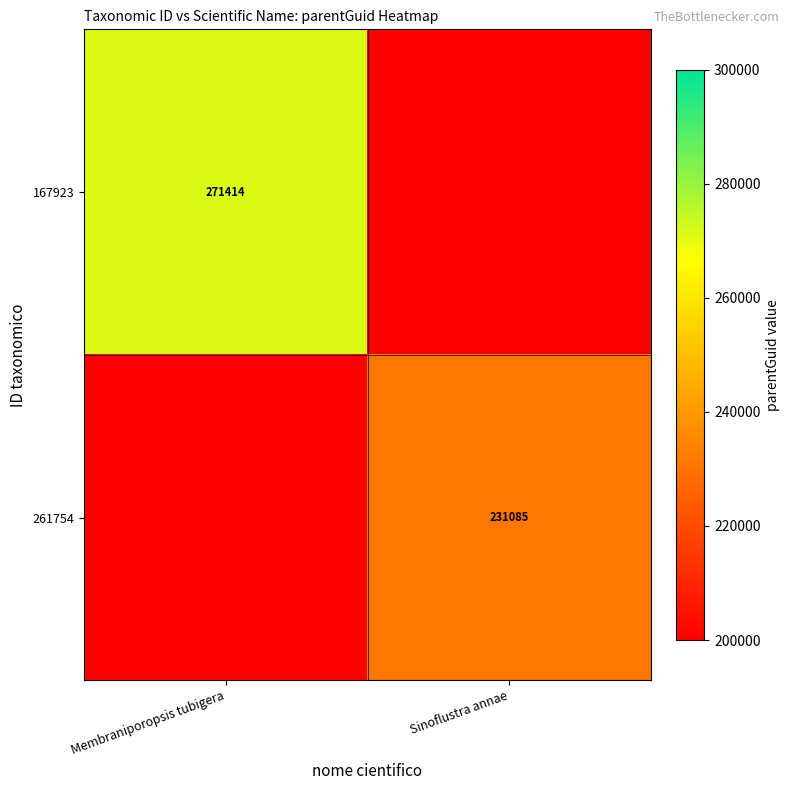

True or false: 167923 has a value of 484289 at Membraniporopsis tubigera.

False